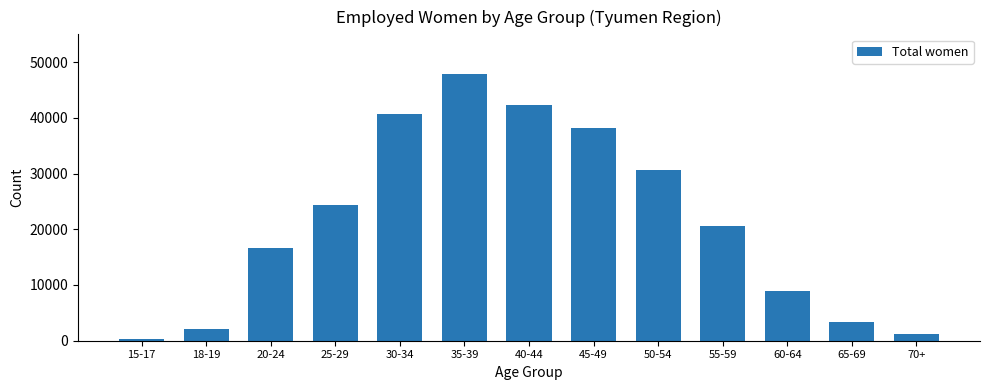

Reading left to right, transcribe all the data shown in this chart.

325	2033	16637	24376	40707	47811	42225	38215	30663	20533	8962	3273	1193